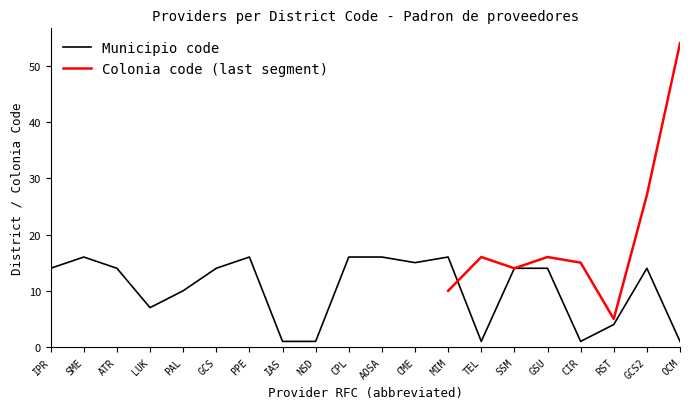

The Municipio code series shows 3 at PAL. True or false?

False